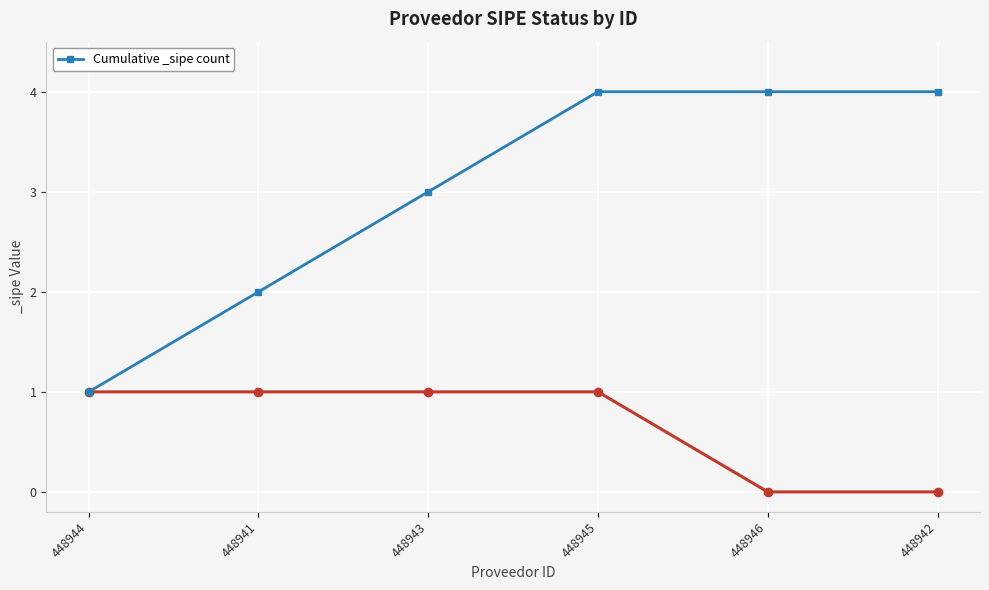

The value at 448944 is 2. True or false?

False